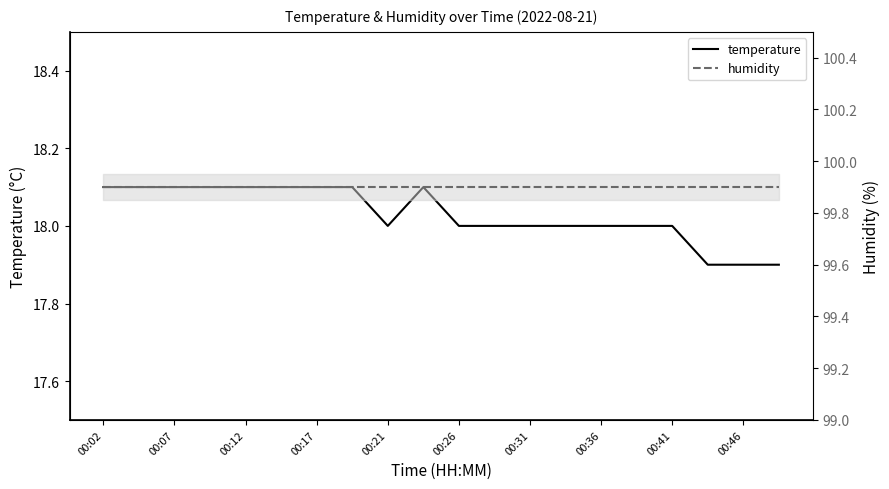

List the series in order of their peak value, highest first.

humidity, temperature